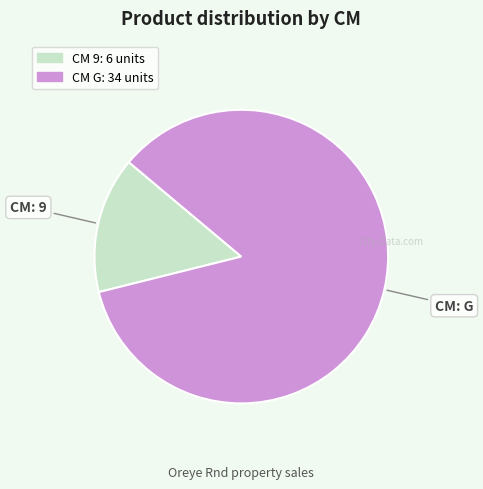

Is there a majority slice in this chart?

Yes